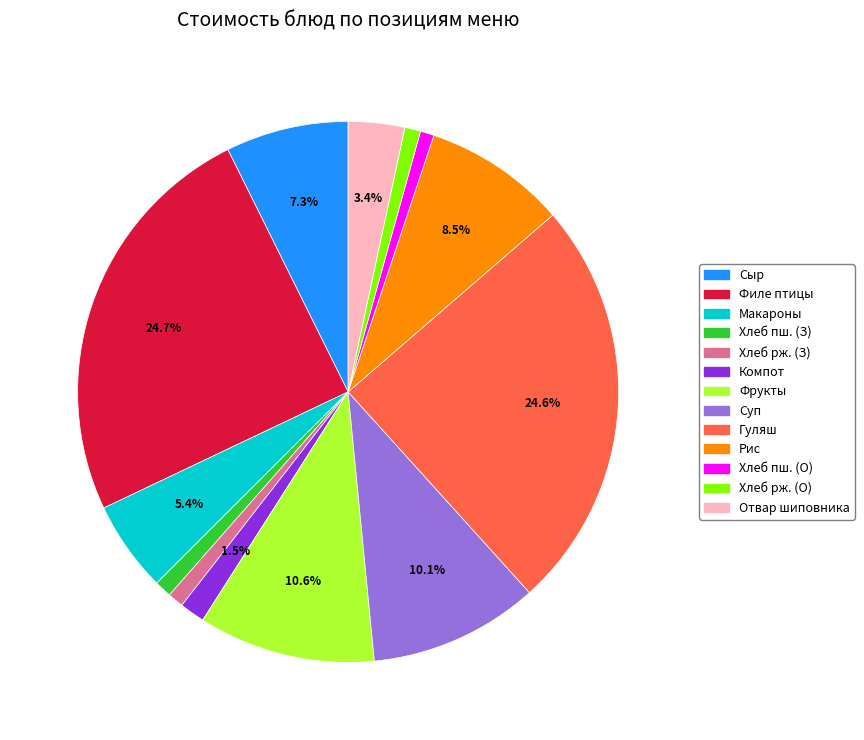

Is there a majority slice in this chart?

No